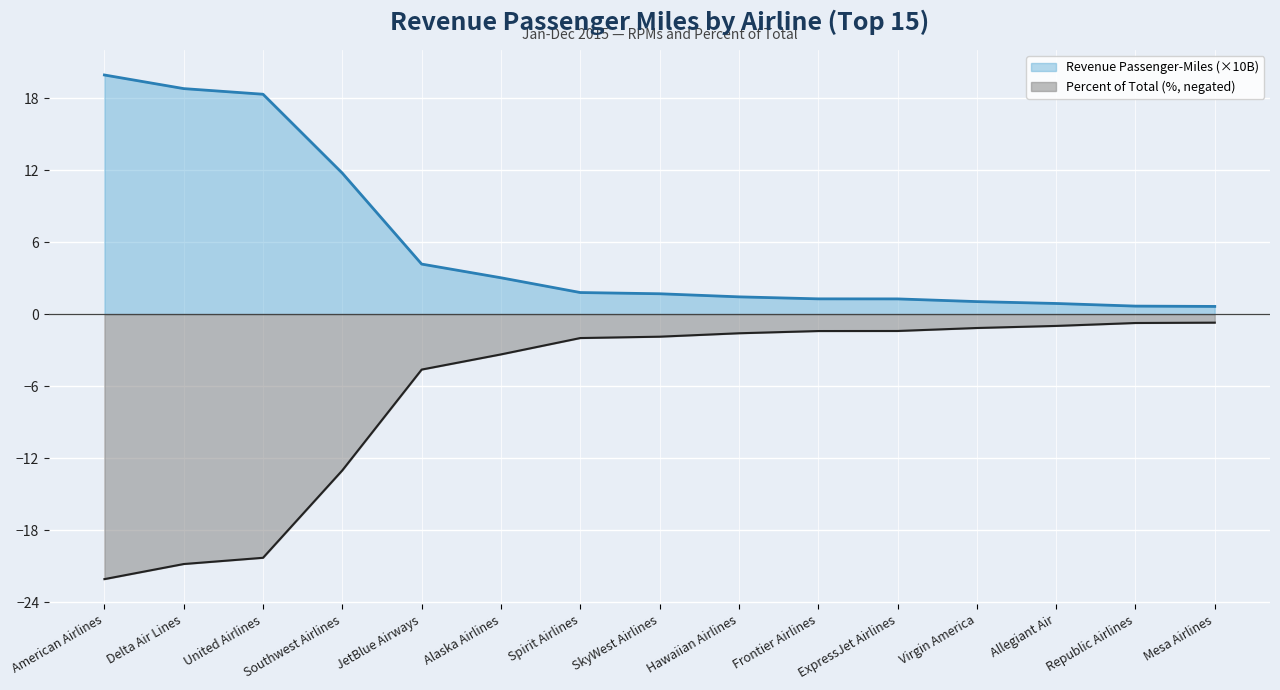

What is the label of the 8th point from the left?

SkyWest Airlines